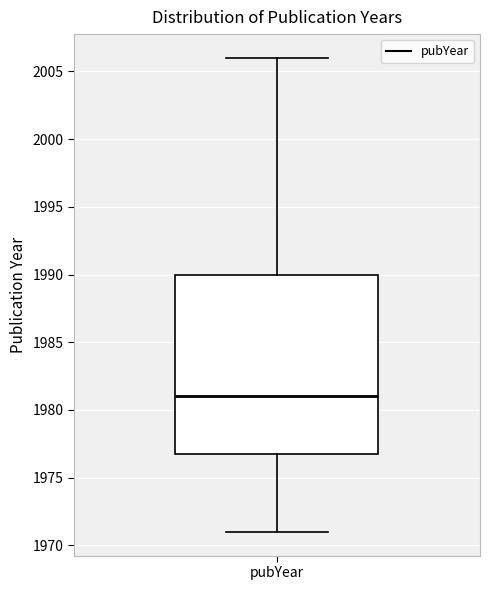

Read this box plot against the y-axis: the position of the median line, the range covered by the box, and the ends of both whiskers. The values are not printed on the chart, so give them approximately, as read against the axis.

median 1981, box 1977 to 1990, whiskers 1971 to 2006